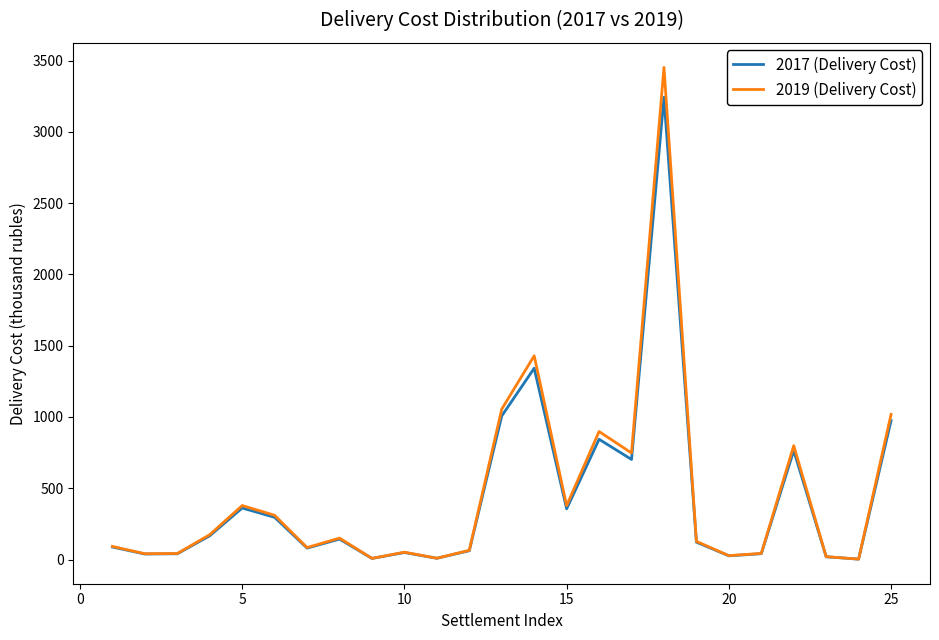

What is the maximum value for 2019 (Delivery Cost)?

3452.2